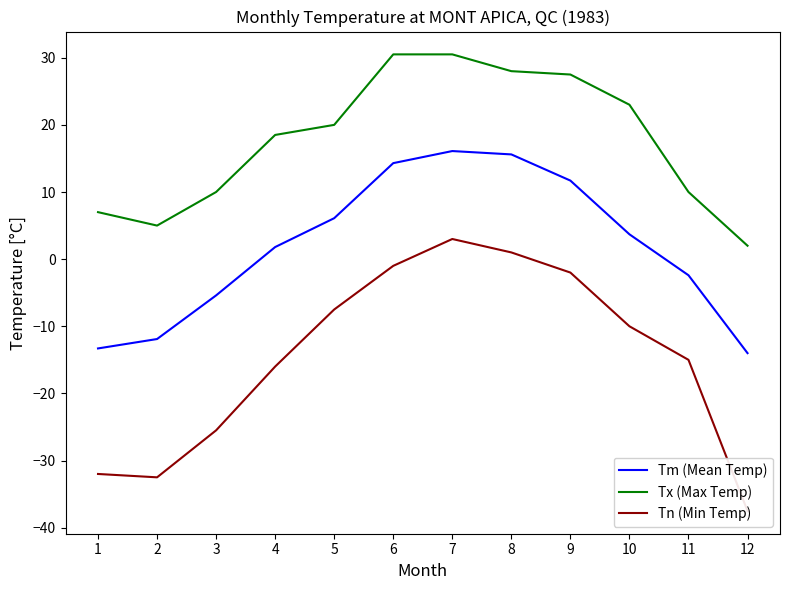

True or false: Tn (Min Temp) has a value of -32.5 at 2.

True